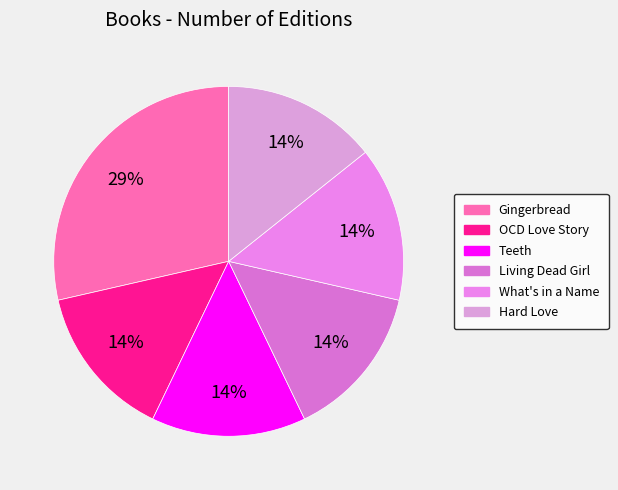

Count the number of slices in the pie.

6